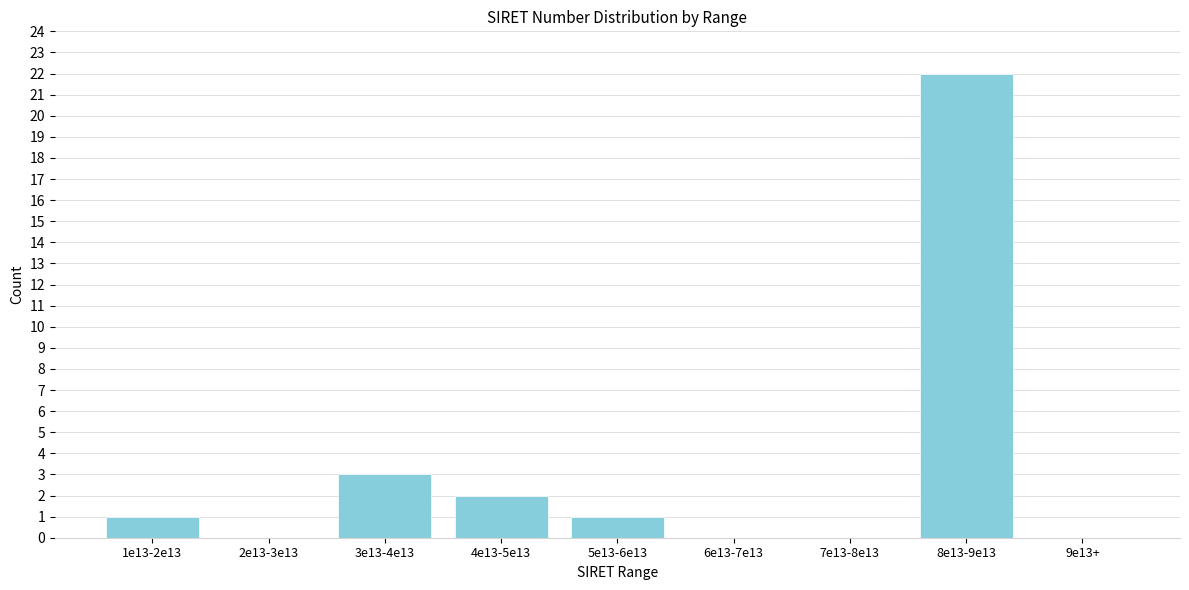

Reading left to right, extract all data points from this chart.

1e13-2e13=1	2e13-3e13=0	3e13-4e13=3	4e13-5e13=2	5e13-6e13=1	6e13-7e13=0	7e13-8e13=0	8e13-9e13=22	9e13+=0